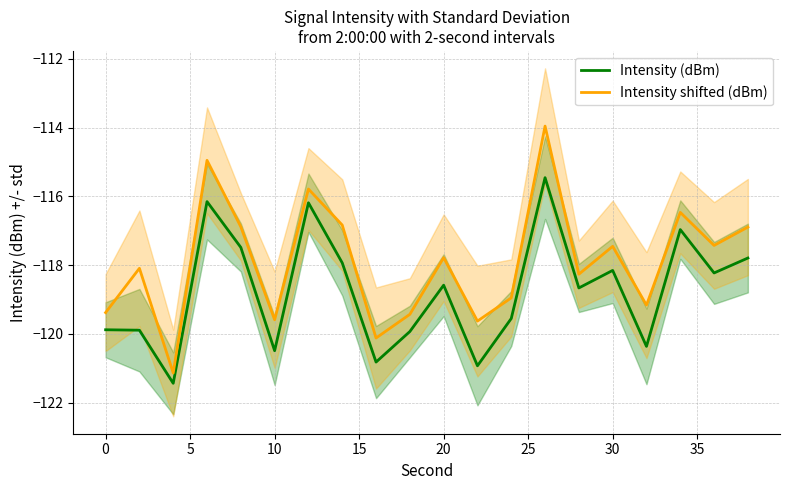

Which series has the widest spread of values?

Intensity shifted (dBm)